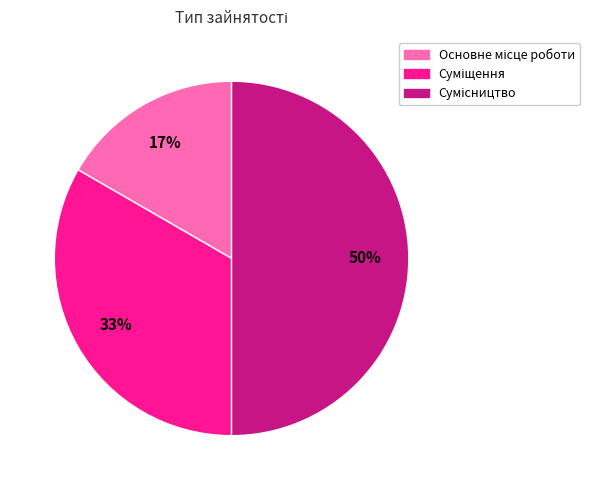

To the nearest percent, what is the difference between the largest and smallest slice percentages?

33%